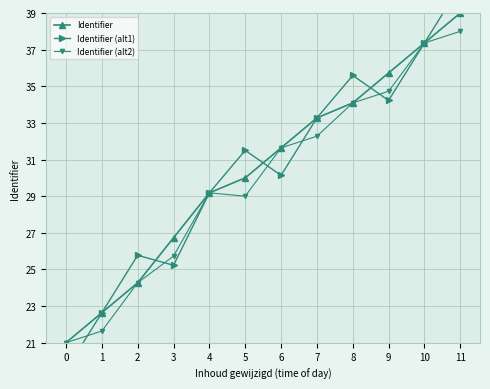

At which label does Identifier (alt2) first exceed 31?

6